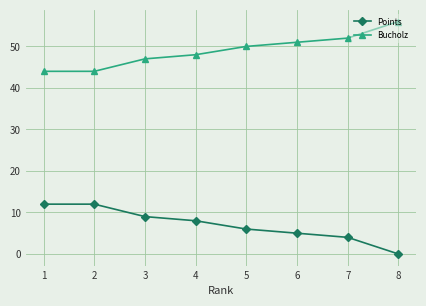

How many data points does each series have?

8